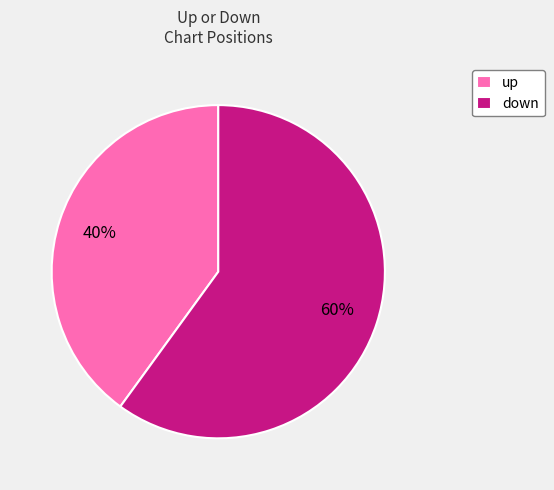

To the nearest percent, what percentage of the pie is down?

60%